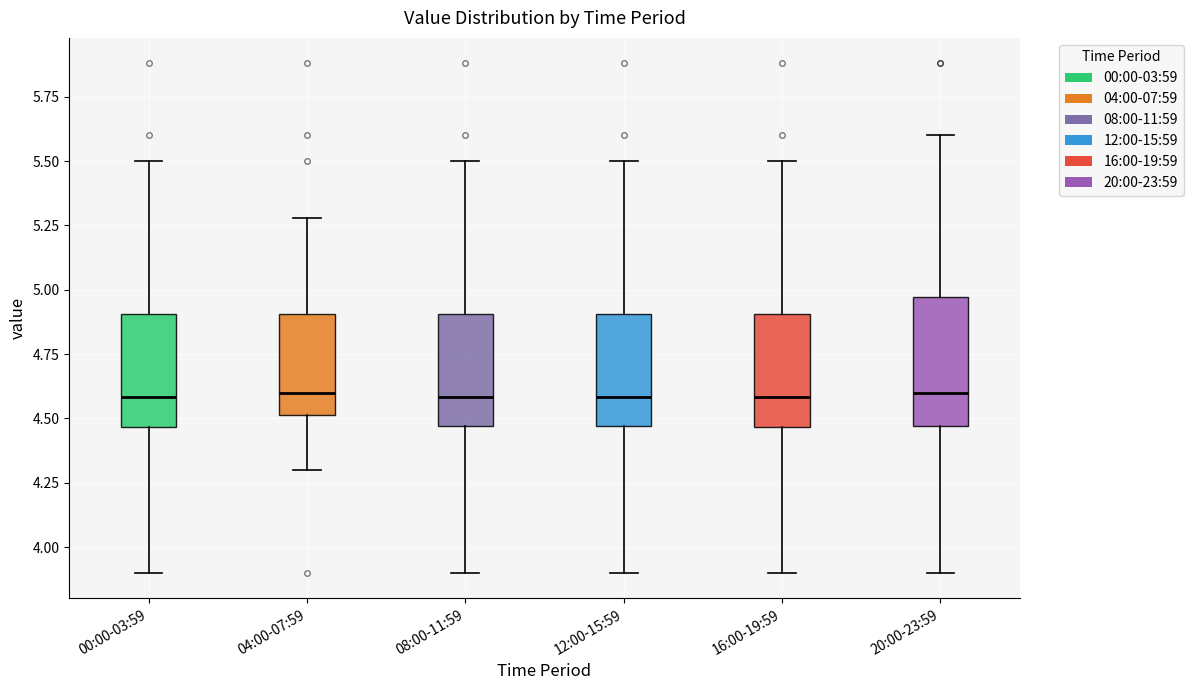

Which box is the tallest, from its lower edge to its upper edge?

20:00-23:59